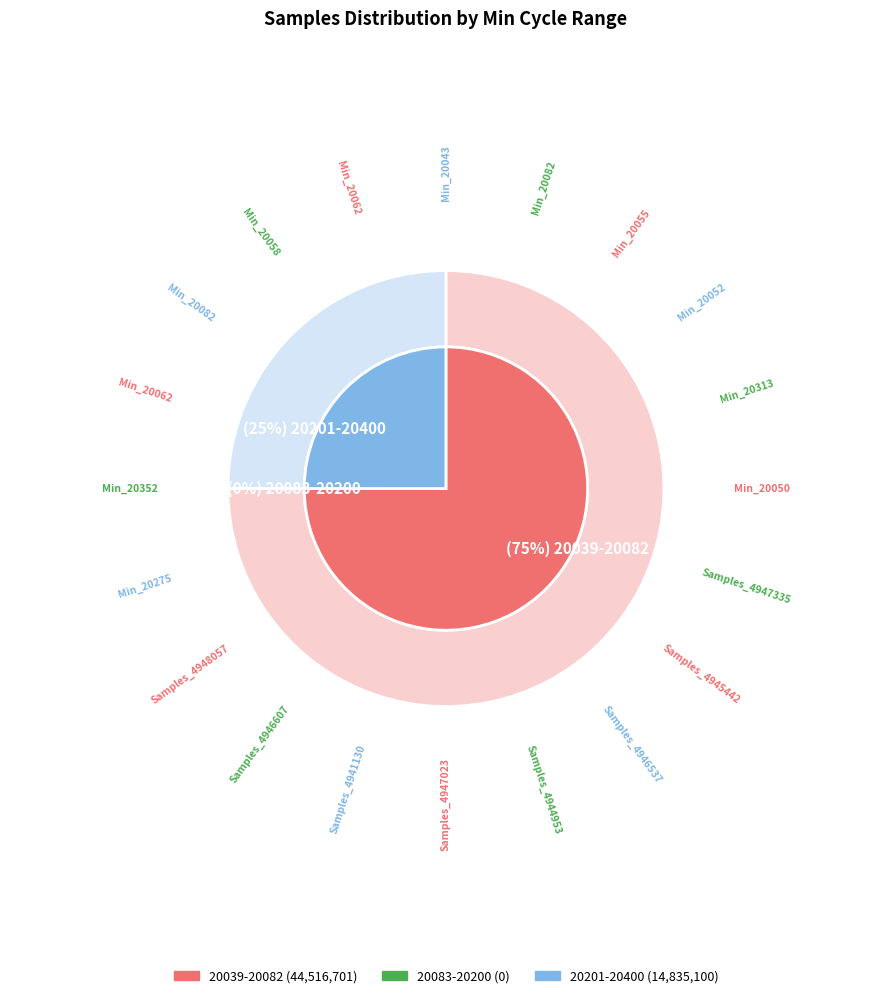

Is the sum of 28 and 28 greater than half?

No